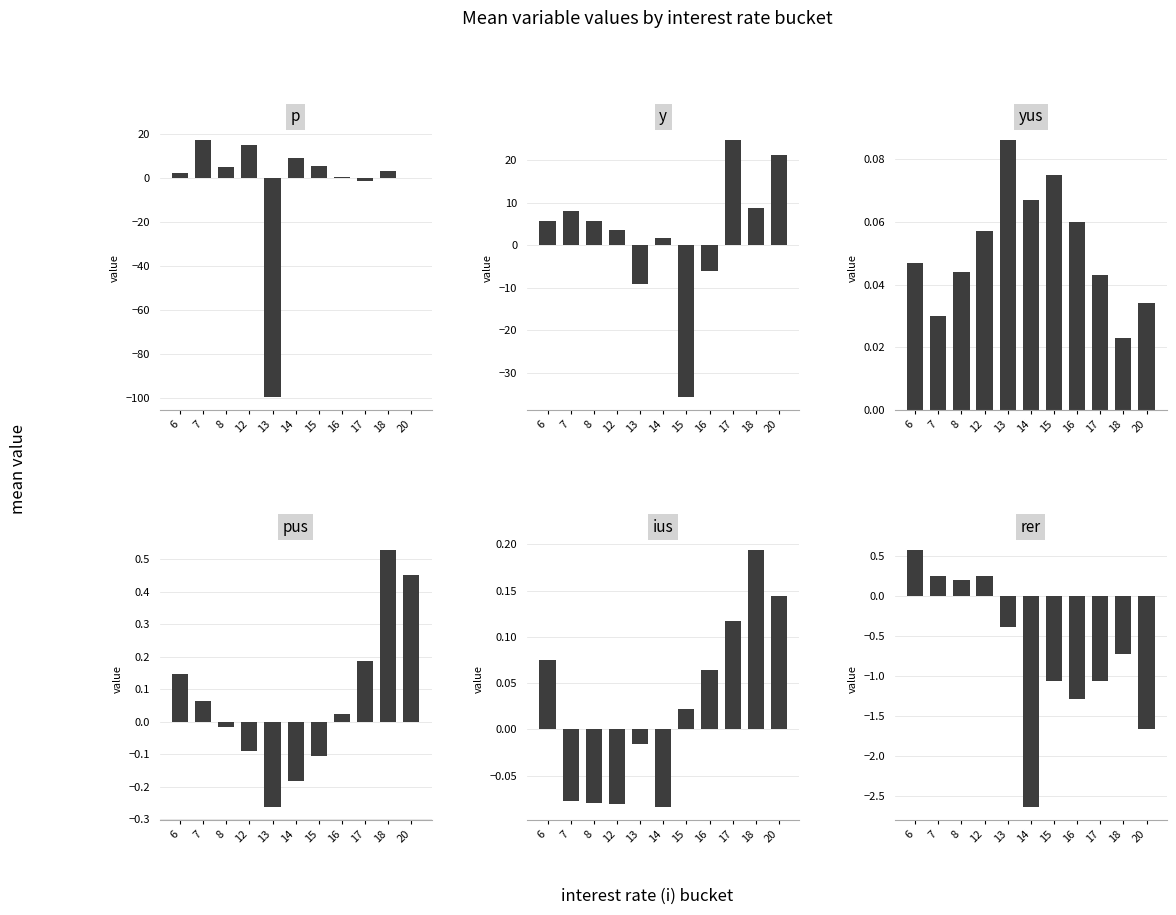

What is the difference between the highest and lowest values at 18?

9.4